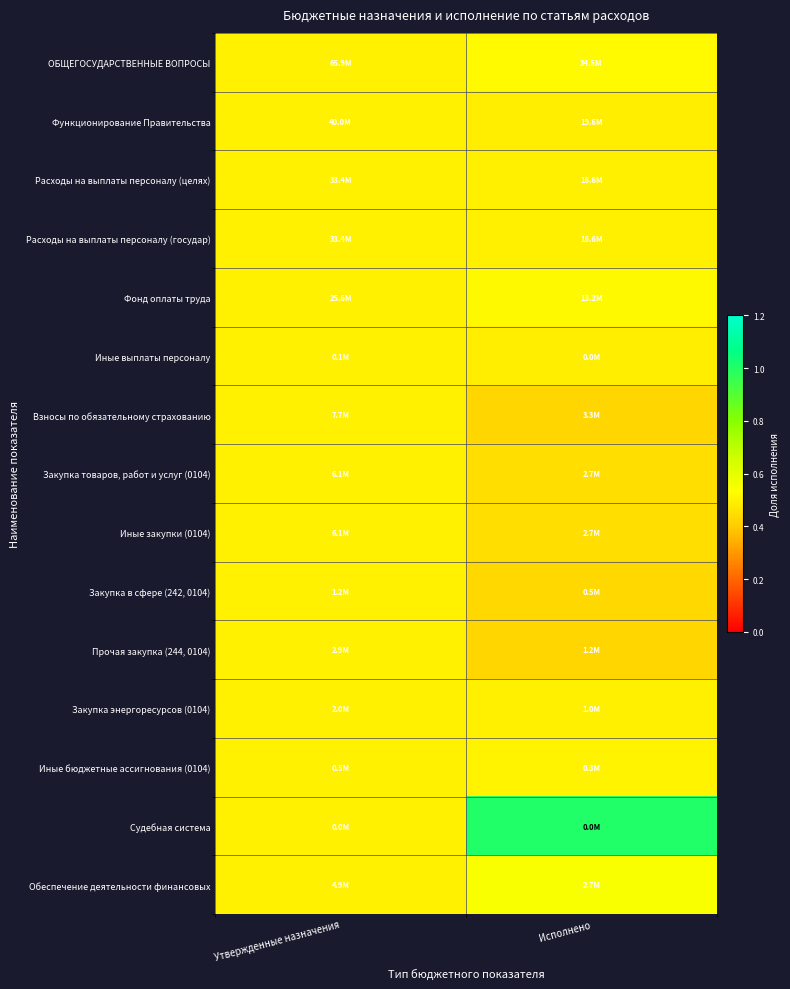

List the series in order of their peak value, lowest first.

Функционирование Правительства, Расходы на выплаты персоналу (целях), Расходы на выплаты персоналу (государ), Иные выплаты персоналу, Взносы по обязательному страхованию, Закупка товаров, работ и услуг (0104), Иные закупки (0104), Закупка в сфере (242, 0104), Прочая закупка (244, 0104), Закупка энергоресурсов (0104), Иные бюджетные ассигнования (0104), Фонд оплаты труда, ОБЩЕГОСУДАРСТВЕННЫЕ ВОПРОСЫ, Обеспечение деятельности финансовых, Судебная система